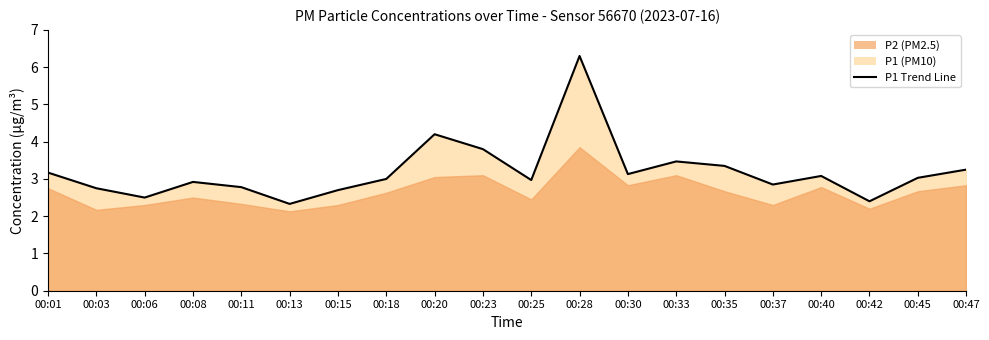

At which category does the data reach its first local peak?

00:08